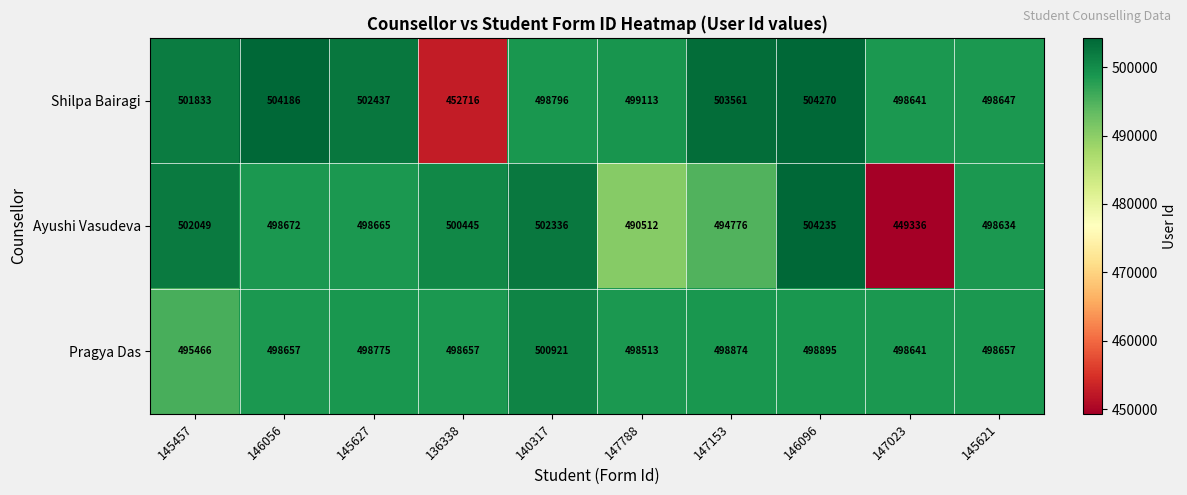

What is the spread (max minus min) of values at 145621?

23